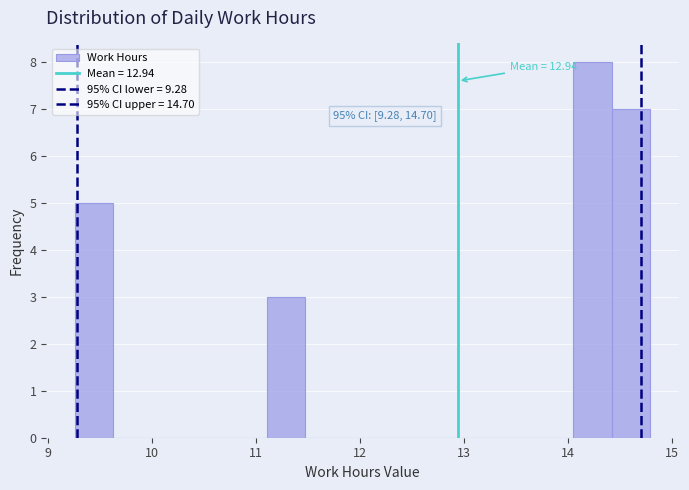

Read against the x-axis, roughly where is the centre of the tallest bar?

14.2